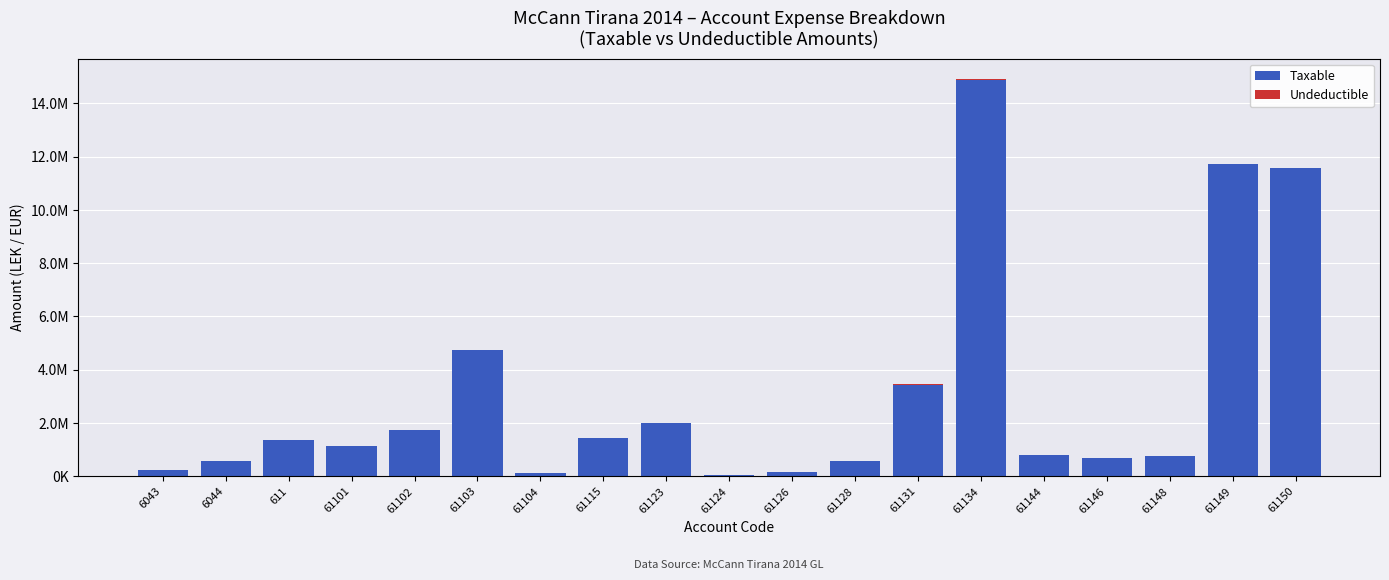

Does the chart contain stacked bars?

Yes